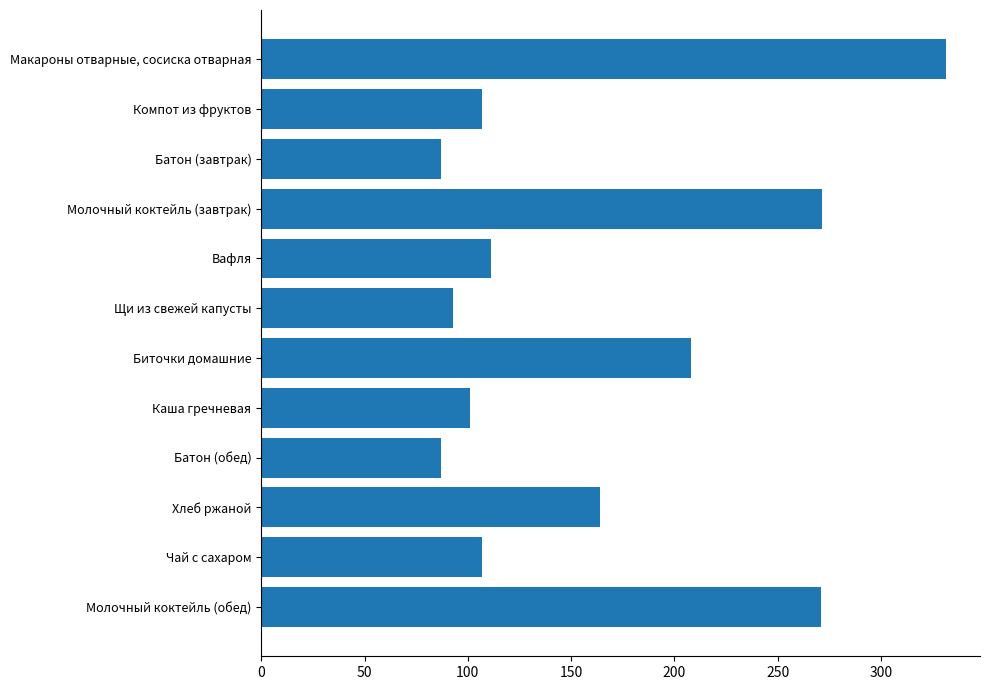

How many data points does each series have?

12